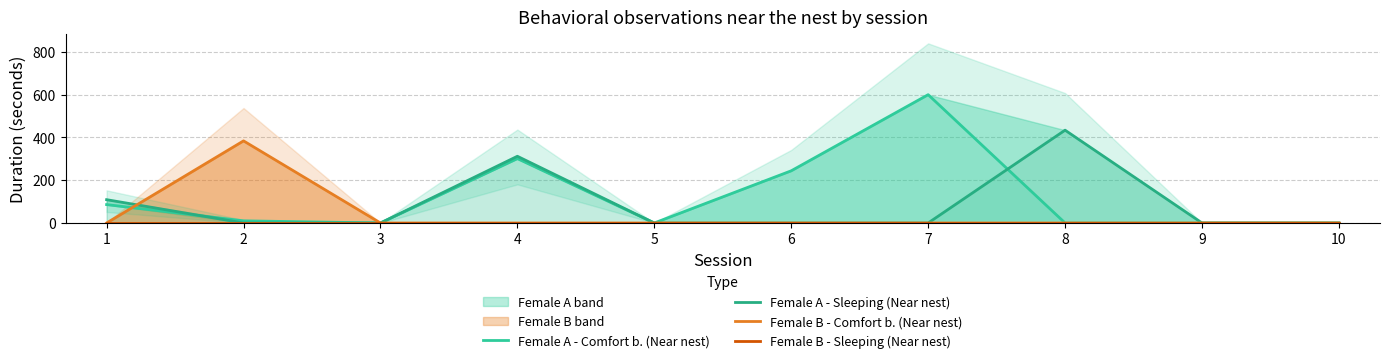

At 2, list the series in order from largest to smallest.

Female B - Comfort b. (Near nest), Female A - Comfort b. (Near nest), Female A - Sleeping (Near nest), Female B - Sleeping (Near nest)